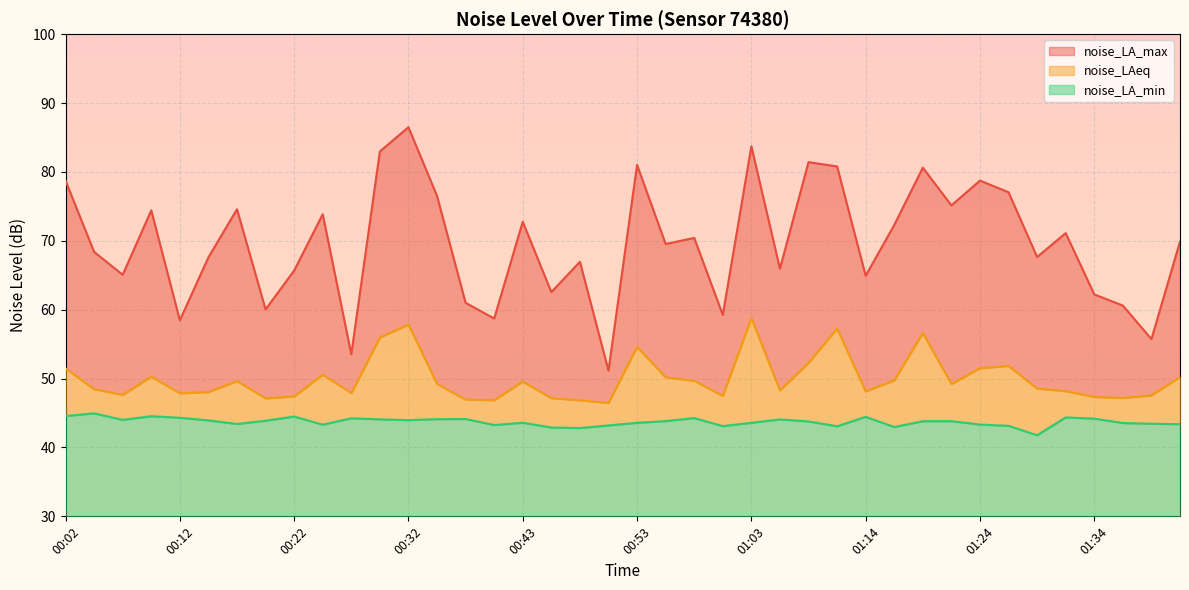

What is the average value of the noise_LA_max series?

69.7